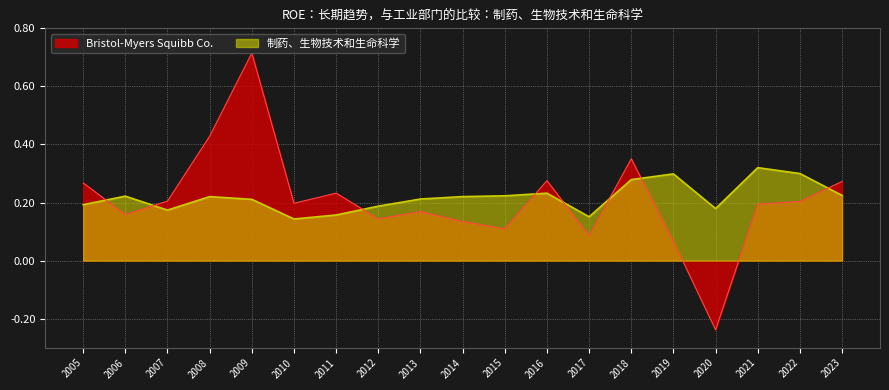

How many times do 制药、生物技术和生命科学 and Bristol-Myers Squibb Co. cross each other?

8